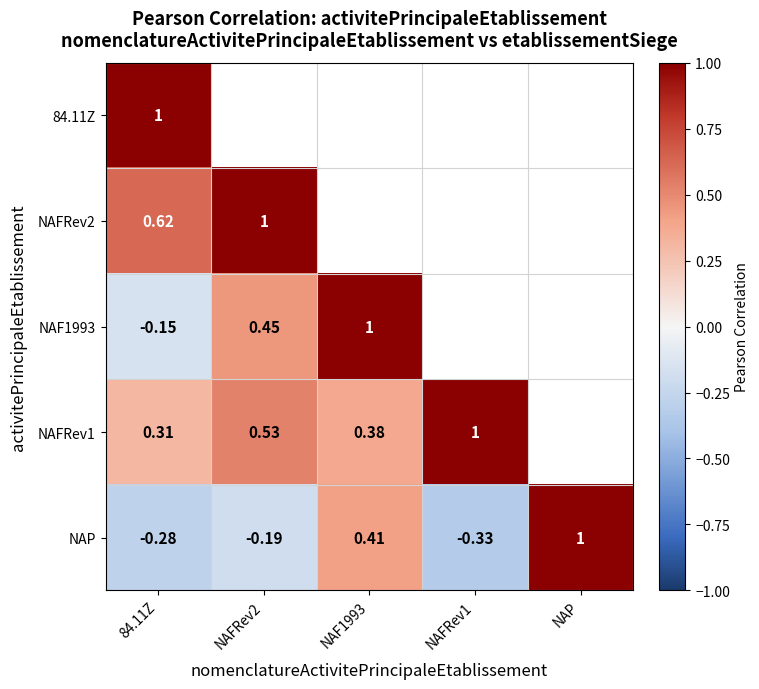

How many categories are shown in the chart?

5